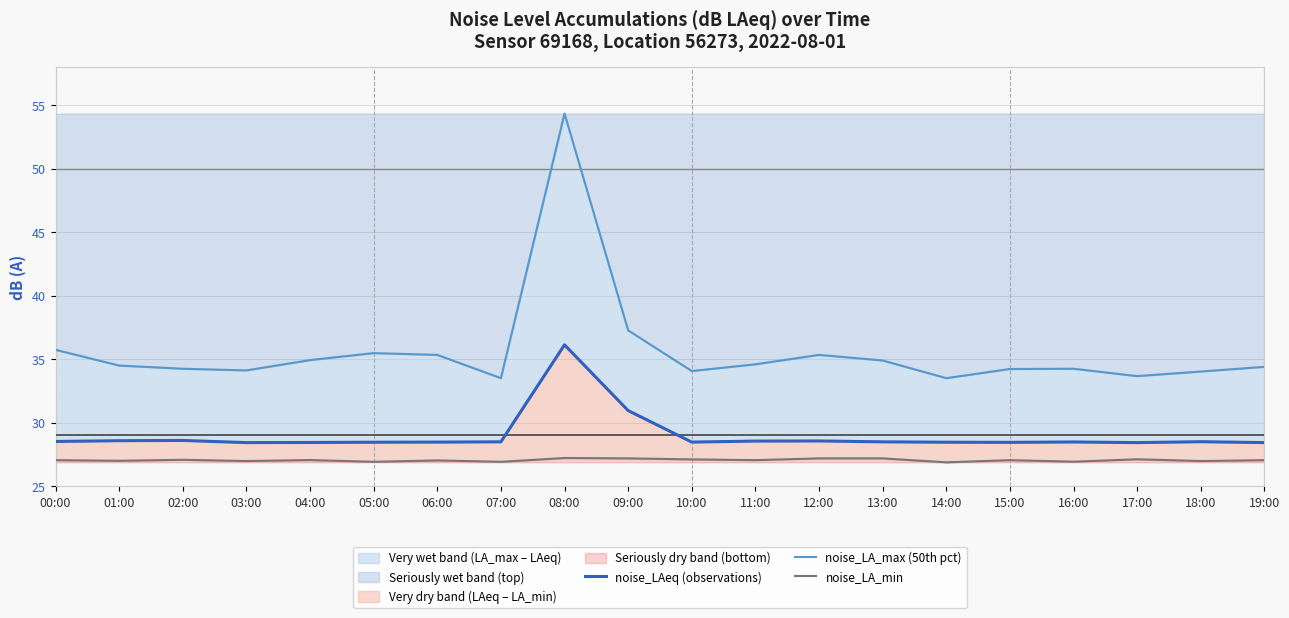

Rank the series at 17:00 from highest to lowest value.

noise_LA_max (50th pct), noise_LAeq (observations), noise_LA_min